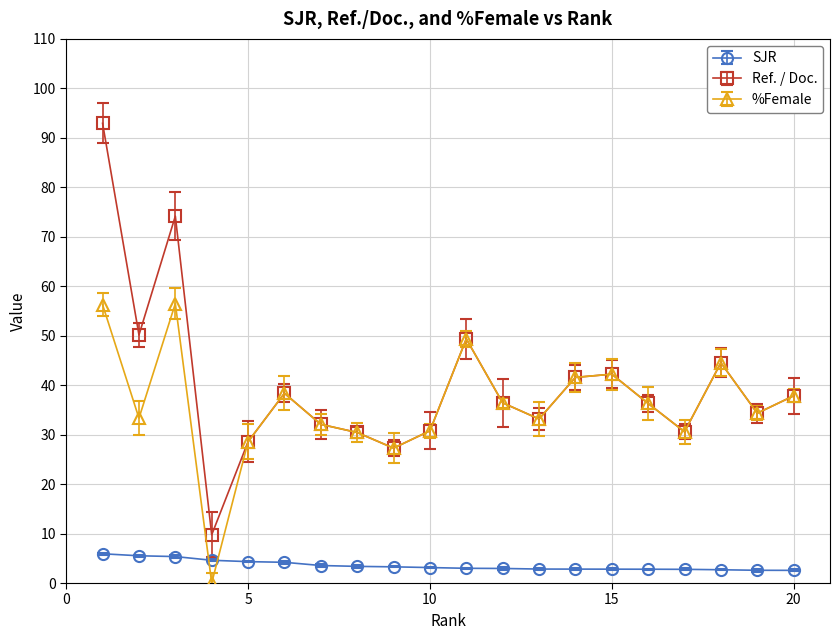

True or false: SJR and Ref. / Doc. intersect in this chart.

False